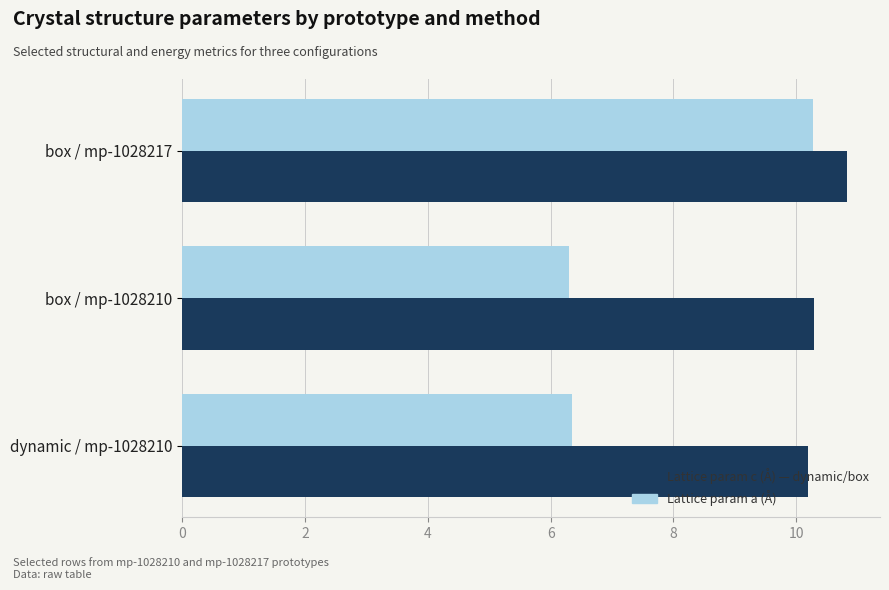

Which label corresponds to the largest value in the chart?

box / mp-1028217